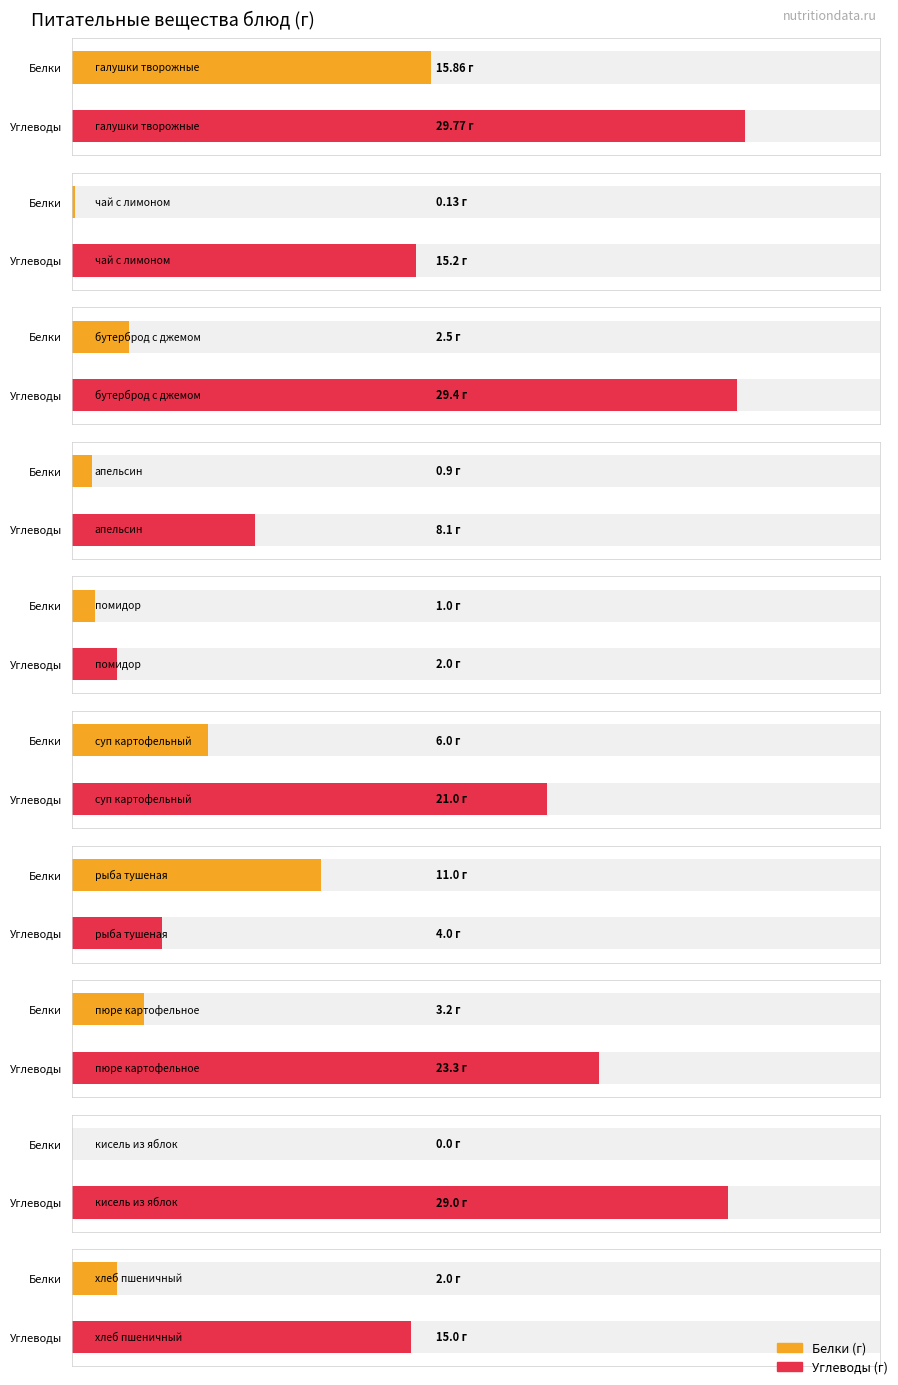

At which label does Углеводы reach its peak?

галушки творожные